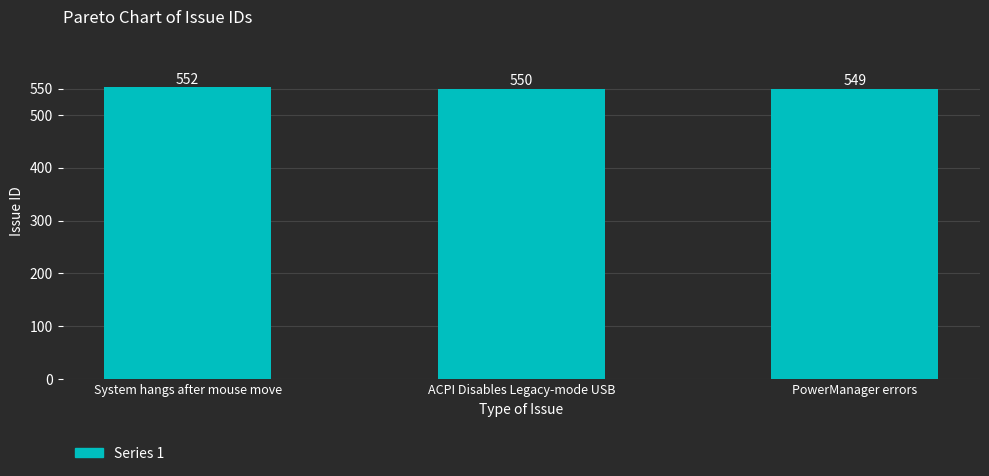

What is the change in value from System hangs after mouse move to PowerManager errors?

-3